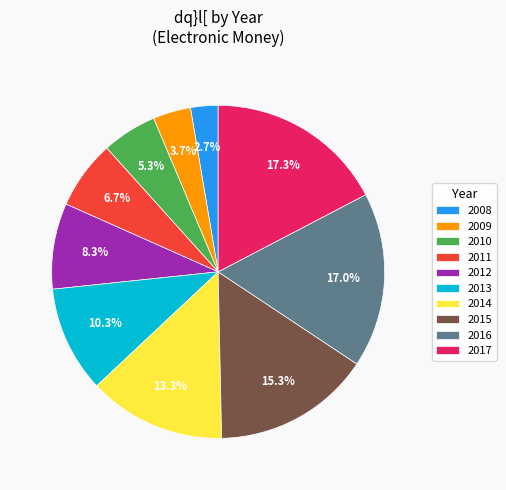

Combined, do 2017 and 2008 account for over 50%?

No